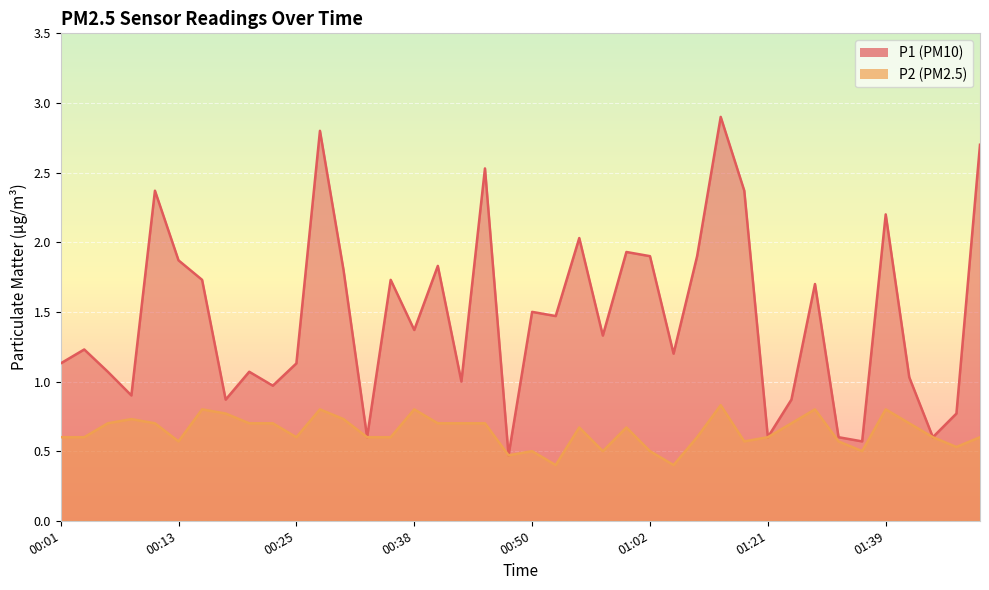

Reading left to right, list all the values displayed in this chart.

P1: 00:01=1.1	00:03=1.2	00:06=1.1	00:08=0.9	00:11=2.4	00:13=1.9	00:16=1.7	00:18=0.9	00:21=1.1	00:23=1.0	00:25=1.1	00:28=2.8	00:30=1.8	00:33=0.6	00:35=1.7	00:38=1.4	00:40=1.8	00:43=1.0	00:45=2.5	00:48=0.5	00:50=1.5	00:53=1.5	00:55=2.0	00:57=1.3	01:00=1.9	01:02=1.9	01:05=1.2	01:10=1.9	01:13=2.9	01:18=2.4	01:21=0.6	01:29=0.9	01:31=1.7	01:34=0.6	01:37=0.6	01:39=2.2	01:42=1.0	01:44=0.6	01:47=0.8	01:49=2.7
P2: 00:01=0.6	00:03=0.6	00:06=0.7	00:08=0.7	00:11=0.7	00:13=0.6	00:16=0.8	00:18=0.8	00:21=0.7	00:23=0.7	00:25=0.6	00:28=0.8	00:30=0.7	00:33=0.6	00:35=0.6	00:38=0.8	00:40=0.7	00:43=0.7	00:45=0.7	00:48=0.5	00:50=0.5	00:53=0.4	00:55=0.7	00:57=0.5	01:00=0.7	01:02=0.5	01:05=0.4	01:10=0.6	01:13=0.8	01:18=0.6	01:21=0.6	01:29=0.7	01:31=0.8	01:34=0.6	01:37=0.5	01:39=0.8	01:42=0.7	01:44=0.6	01:47=0.5	01:49=0.6